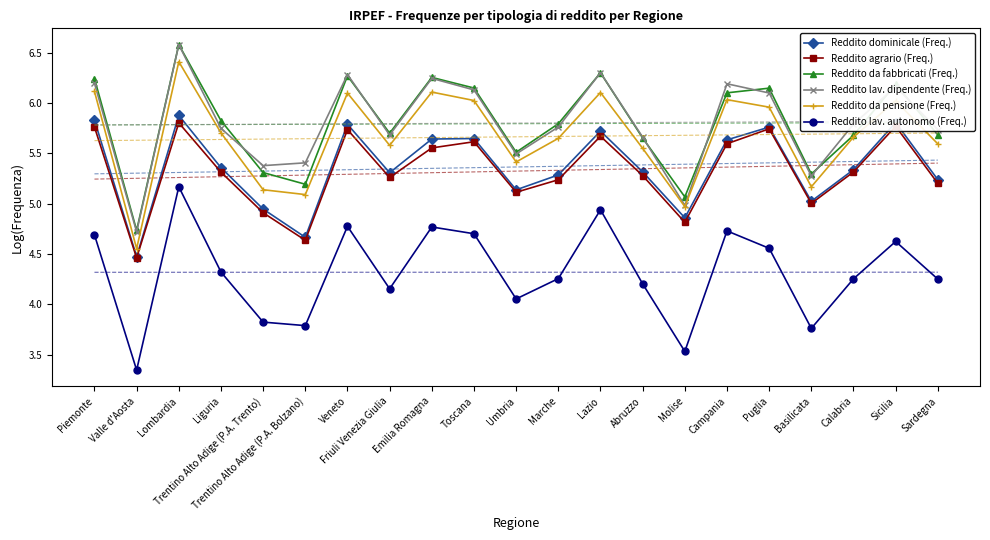

True or false: Reddito lav. dipendente (Freq.) and Reddito agrario (Freq.) intersect in this chart.

False